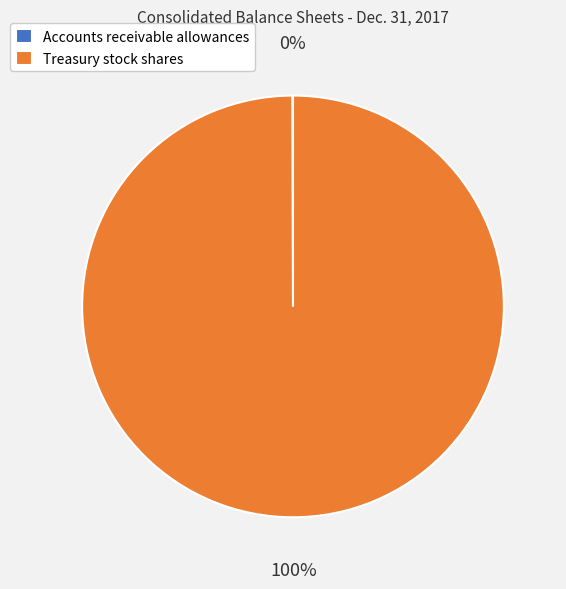

Does Treasury stock shares represent more than half of the total?

Yes